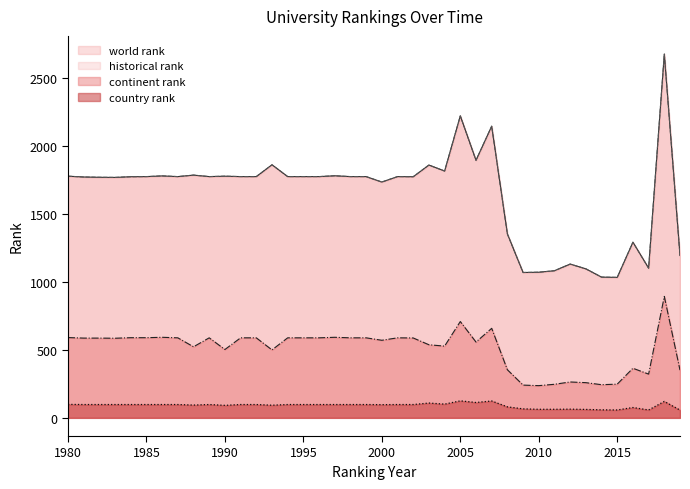

Reading left to right, what are all the values shown in this chart?

world rank: 1980=1779	1981=1773	1982=1771	1983=1770	1984=1775	1985=1776	1986=1781	1987=1776	1988=1787	1989=1776	1990=1779	1991=1776	1992=1776	1993=1863	1994=1776	1995=1776	1996=1776	1997=1782	1998=1776	1999=1776	2000=1736	2001=1776	2002=1775	2003=1861	2004=1817	2005=2223	2006=1896	2007=2147	2008=1354	2009=1070	2010=1072	2011=1083	2012=1132	2013=1097	2014=1036	2015=1034	2016=1293	2017=1102	2018=2678	2019=1195
continent rank: 1980=591	1981=587	1982=587	1983=586	1984=590	1985=590	1986=593	1987=589	1988=523	1989=589	1990=503	1991=589	1992=589	1993=500	1994=589	1995=589	1996=589	1997=593	1998=589	1999=589	2000=571	2001=589	2002=588	2003=538	2004=528	2005=709	2006=558	2007=659	2008=354	2009=241	2010=237	2011=247	2012=264	2013=259	2014=244	2015=248	2016=365	2017=322	2018=894	2019=351
country rank: 1980=99	1981=98	1982=98	1983=98	1984=98	1985=98	1986=98	1987=98	1988=94	1989=98	1990=92	1991=98	1992=98	1993=93	1994=98	1995=98	1996=98	1997=98	1998=98	1999=98	2000=97	2001=98	2002=98	2003=109	2004=101	2005=125	2006=113	2007=124	2008=81	2009=66	2010=63	2011=63	2012=64	2013=62	2014=59	2015=58	2016=76	2017=58	2018=121	2019=57
historical rank: 1980=1779	1981=1773	1982=1771	1983=1770	1984=1775	1985=1776	1986=1781	1987=1776	1988=1787	1989=1776	1990=1779	1991=1776	1992=1776	1993=1863	1994=1776	1995=1776	1996=1776	1997=1782	1998=1776	1999=1776	2000=1736	2001=1776	2002=1775	2003=1861	2004=1817	2005=2223	2006=1896	2007=2147	2008=1354	2009=1070	2010=1072	2011=1083	2012=1132	2013=1097	2014=1036	2015=1034	2016=1293	2017=1102	2018=2678	2019=1195